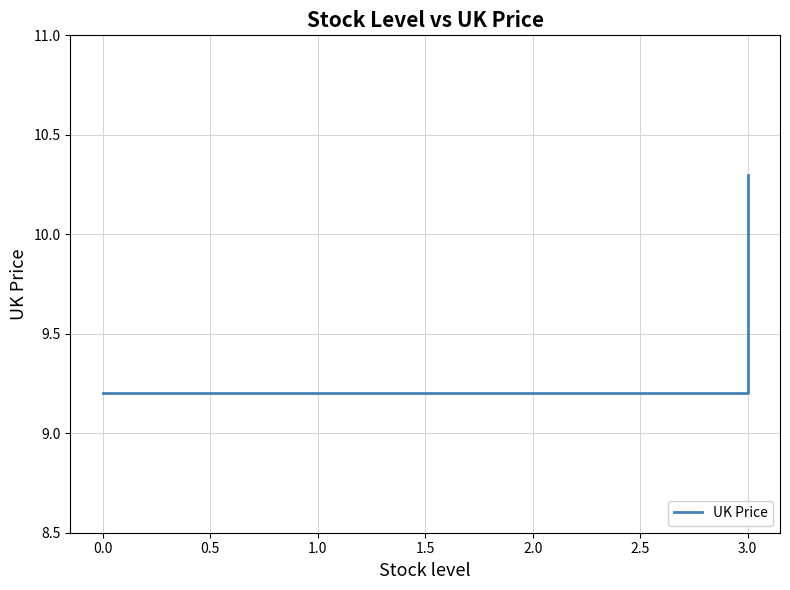

How many categories are shown in the chart?

3